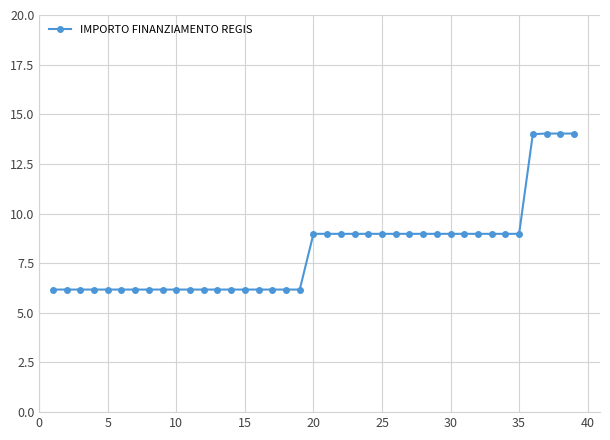

How many lines are shown in the chart?

1